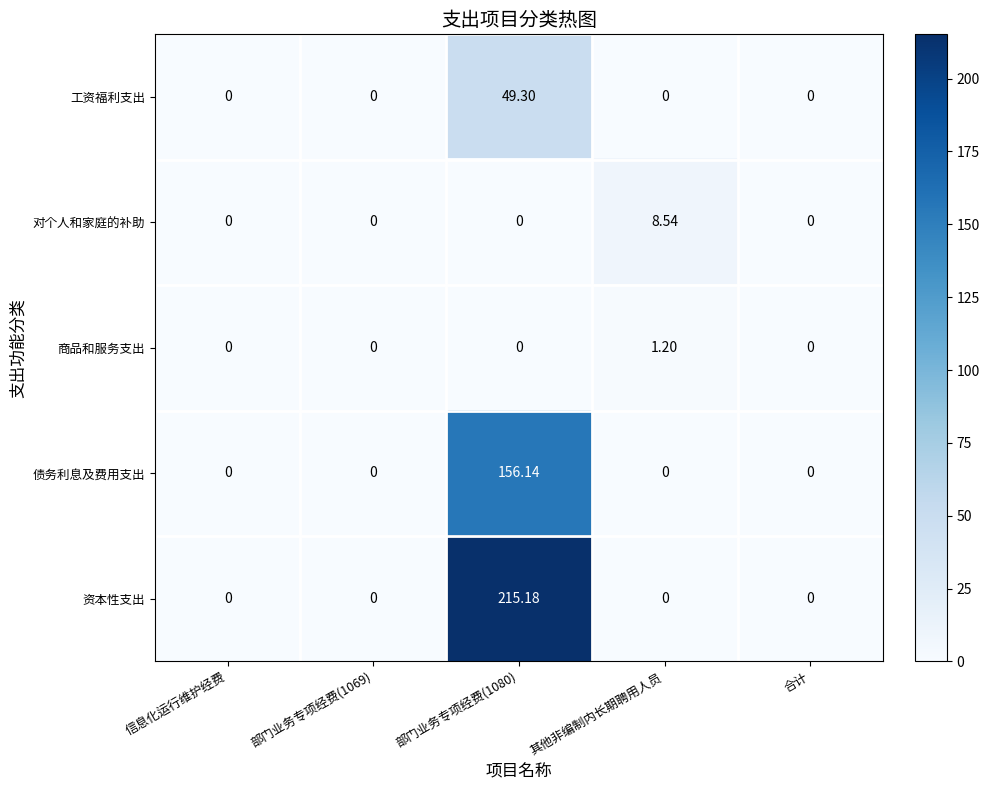

Which series has the largest total across all categories?

资本性支出